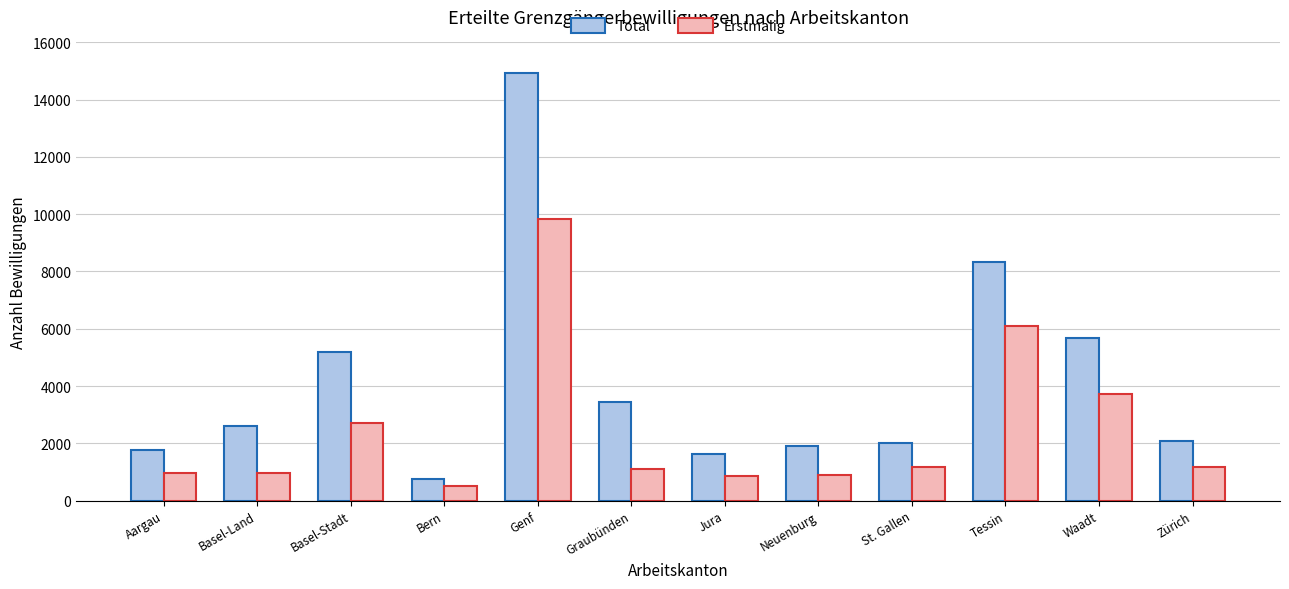

What is the minimum value shown in the chart?

495